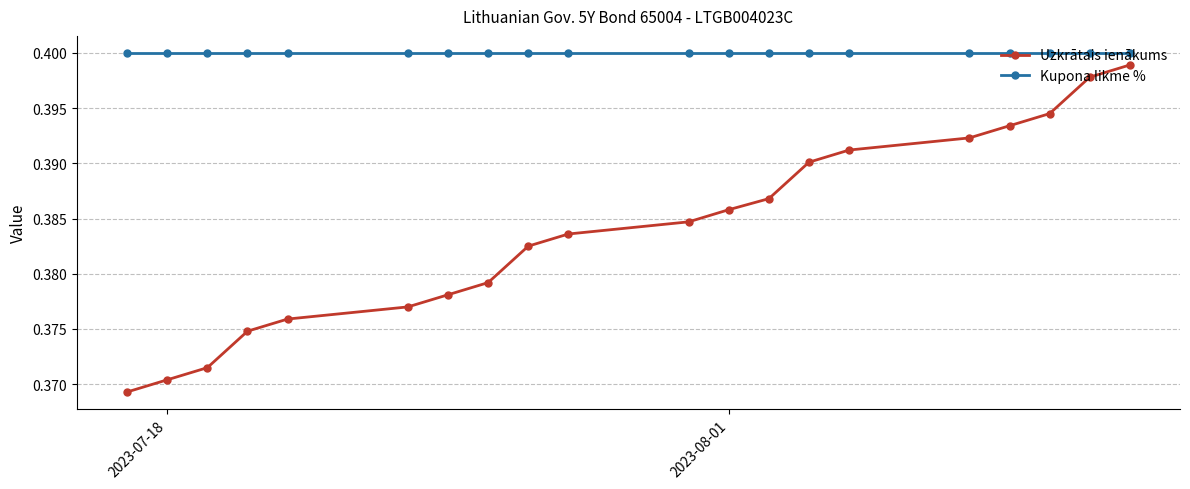

Reading left to right, extract all data points from this chart.

Uzkrātais ienākums: 0.4	0.4	0.4	0.4	0.4	0.4	0.4	0.4	0.4	0.4	0.4	0.4	0.4	0.4	0.4	0.4	0.4	0.4	0.4	0.4
Kupona likme %: 0.4	0.4	0.4	0.4	0.4	0.4	0.4	0.4	0.4	0.4	0.4	0.4	0.4	0.4	0.4	0.4	0.4	0.4	0.4	0.4